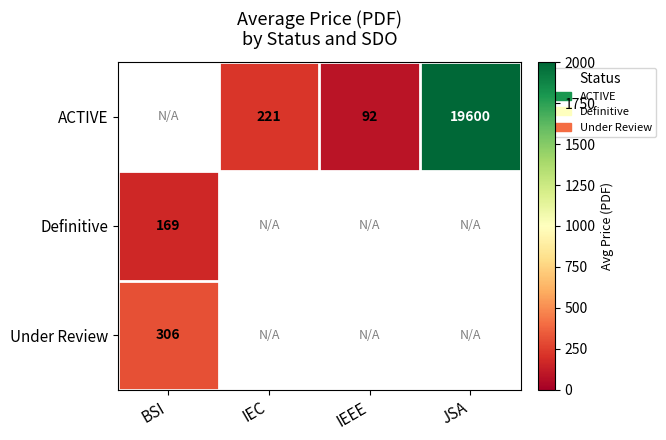

The ACTIVE series shows 221 at IEC. True or false?

True